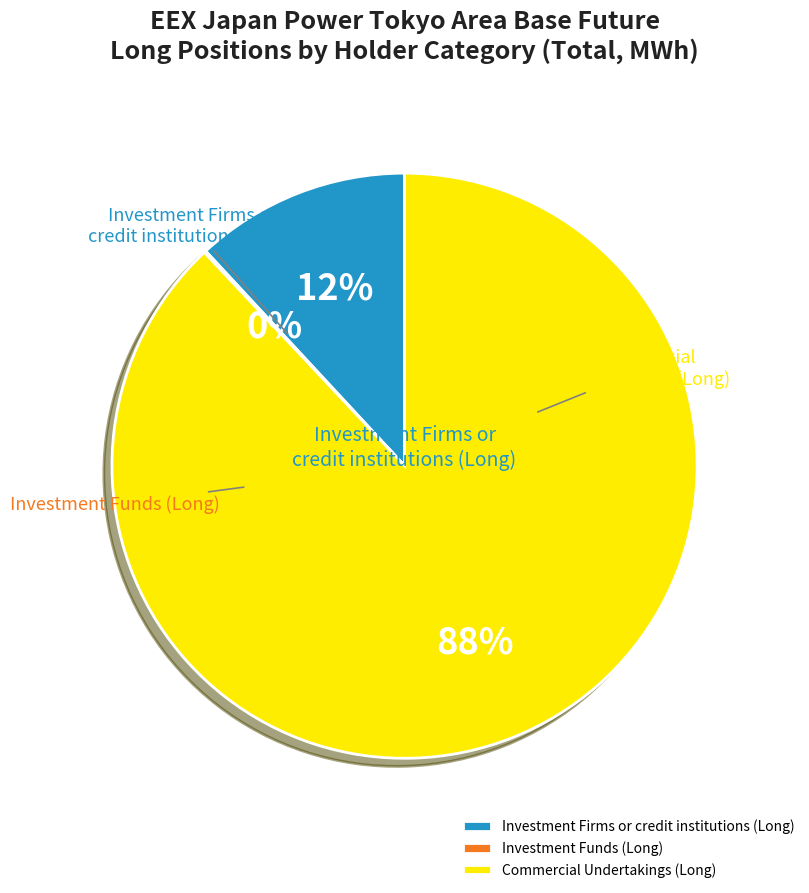

Which slice represents more than half of the pie?

Commercial Undertakings (Long)